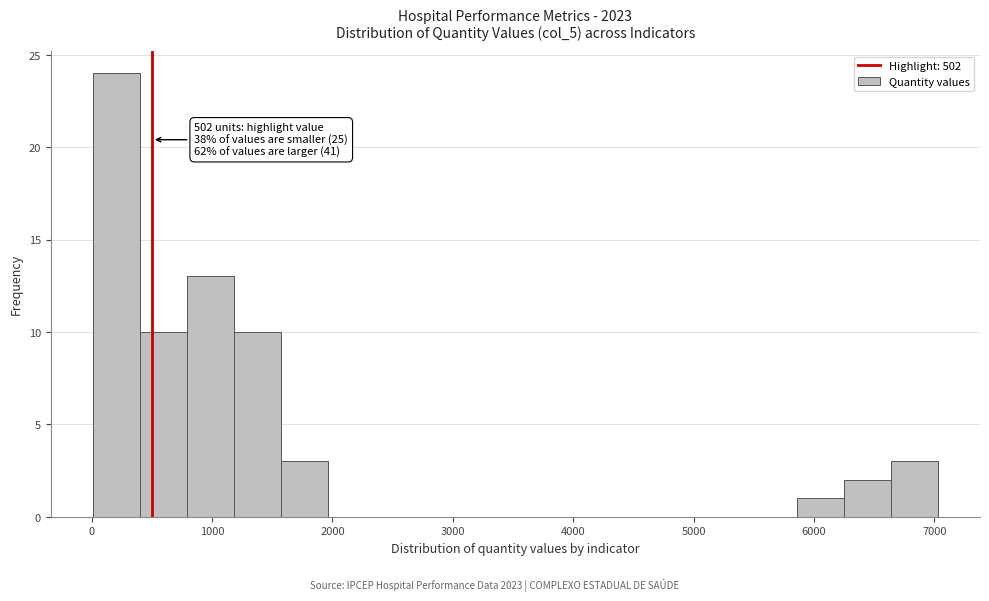

Around what value on the x-axis is the tallest bar? Give the approximate position of its centre, as read against the axis.

200